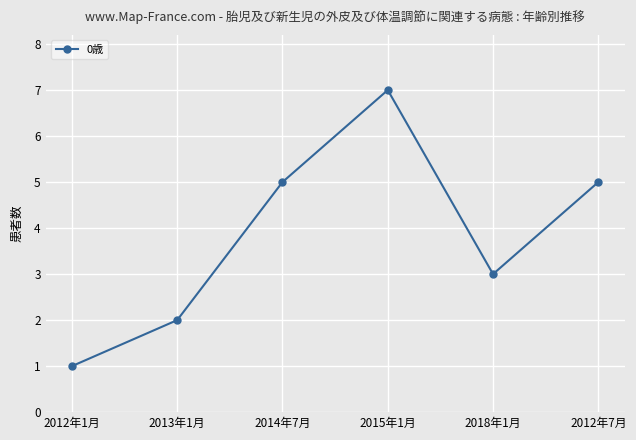

What is the change in value from 2013年1月 to 2018年1月?

+1